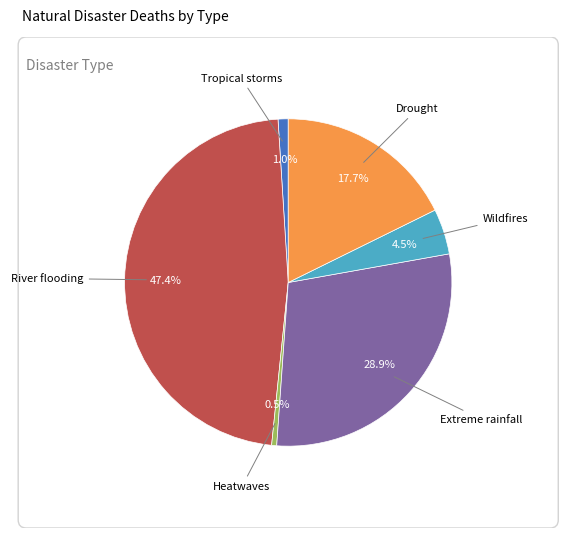

Does any single category account for the majority?

No